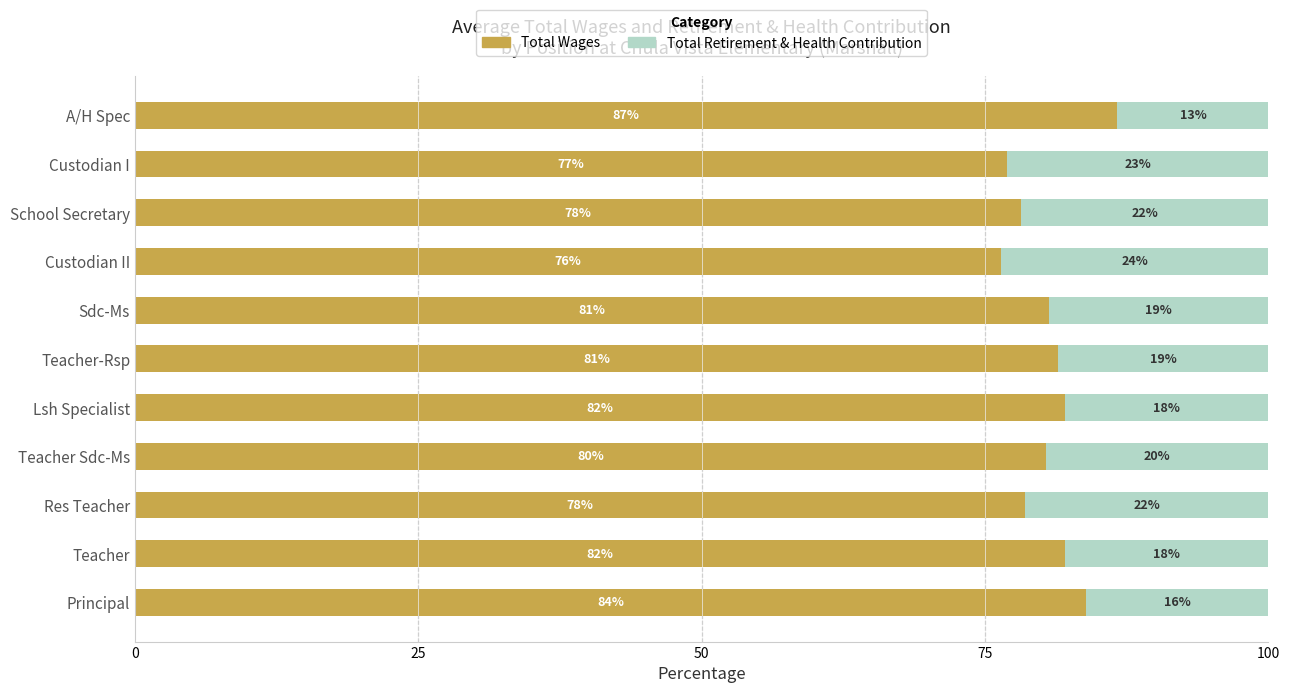

What is the highest value of the Total Wages series?

86.7